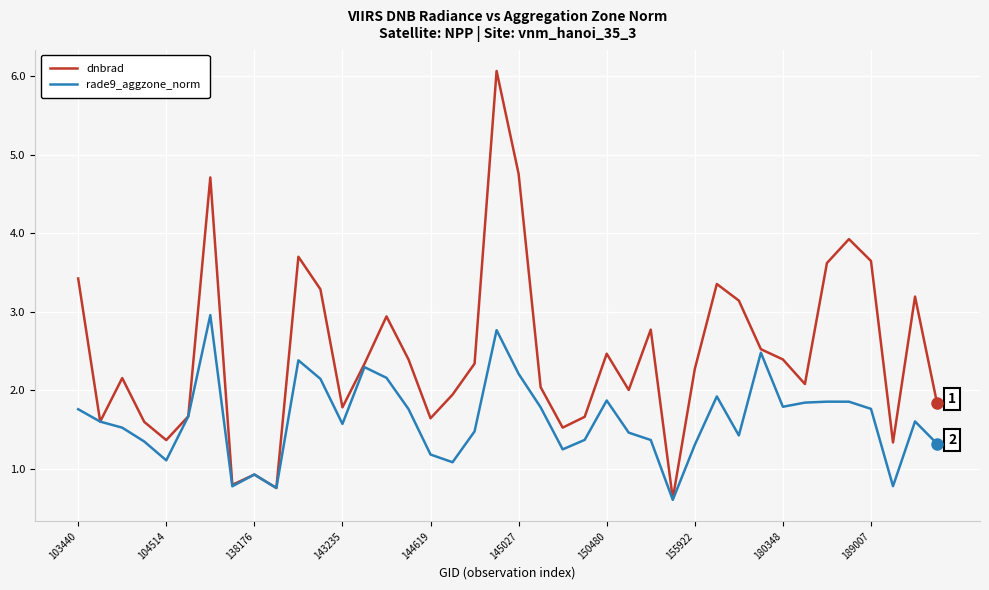

What are all the series names shown in the legend?

dnbrad, rade9_aggzone_norm